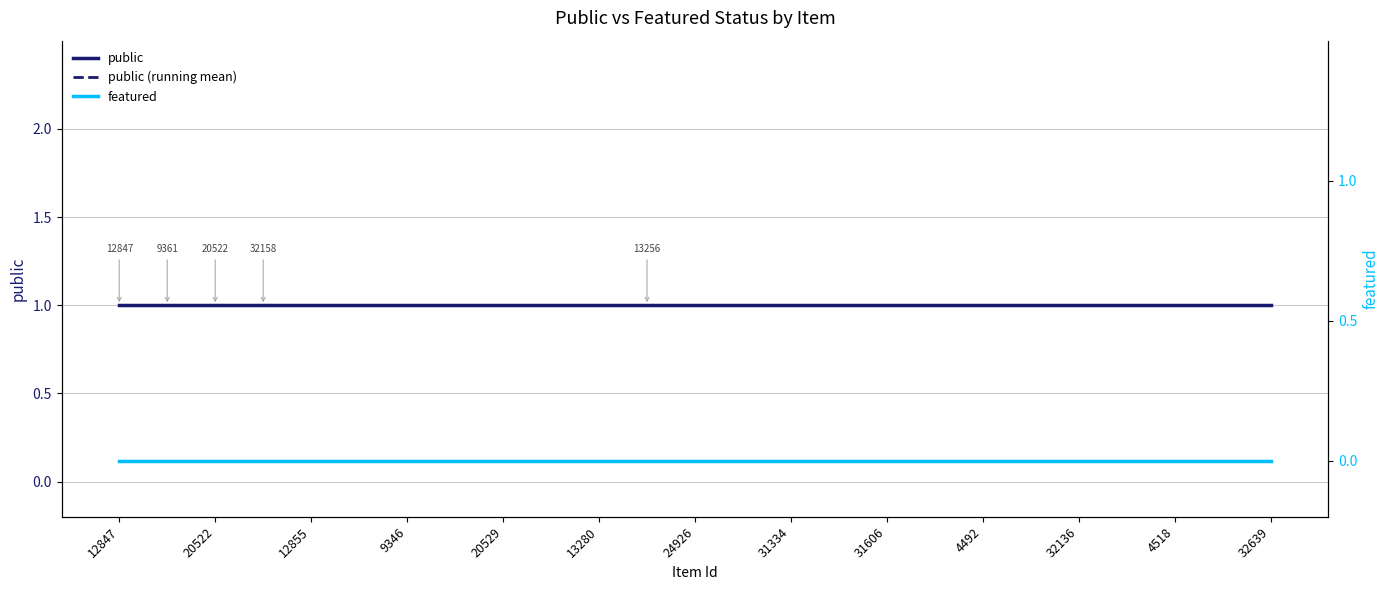

What is the greatest value displayed?

1